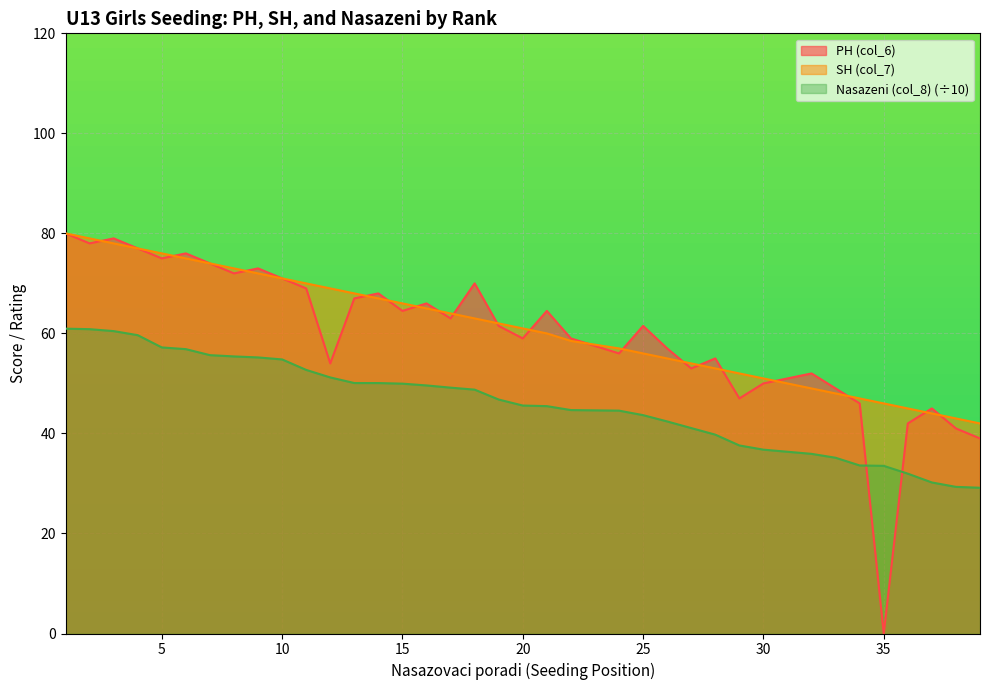

True or false: SH (col_7) and PH (col_6) intersect in this chart.

True